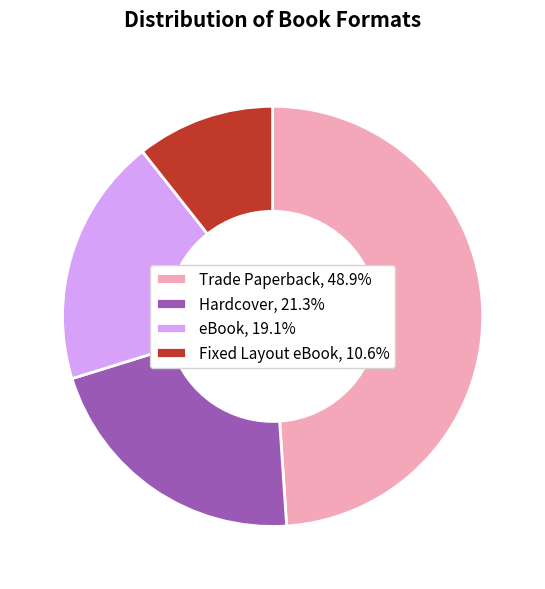

What is the ratio of the value at eBook, 19.1% to the value at Fixed Layout eBook, 10.6%?

1.8